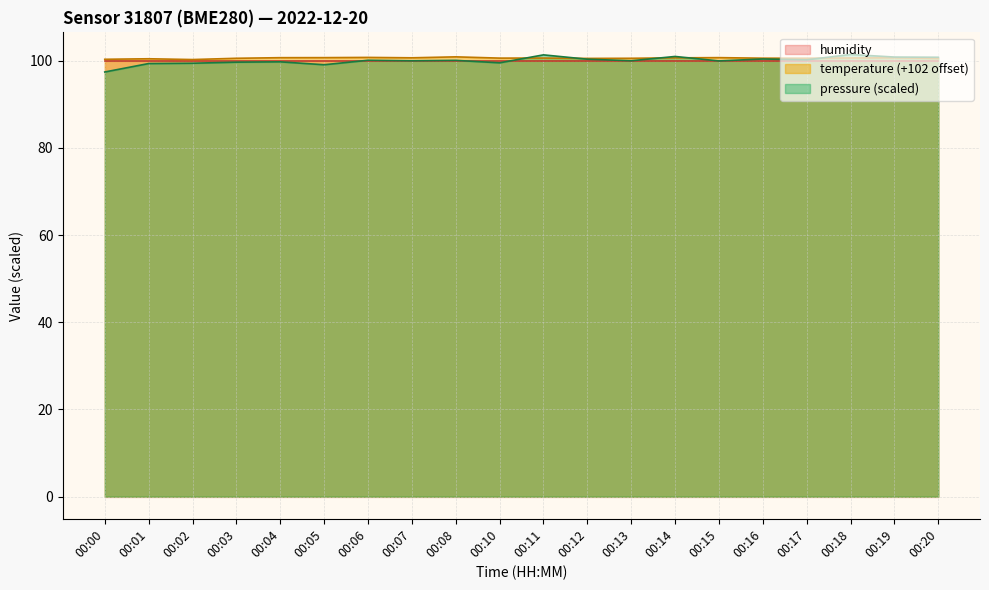

How many intersections are there between temperature and pressure_norm?

5